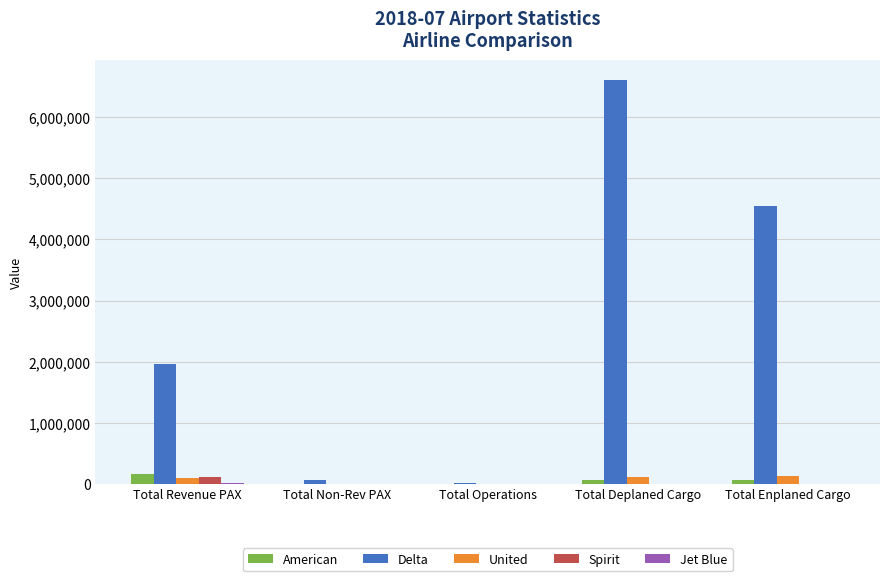

What is the sum of all Spirit values?

110065